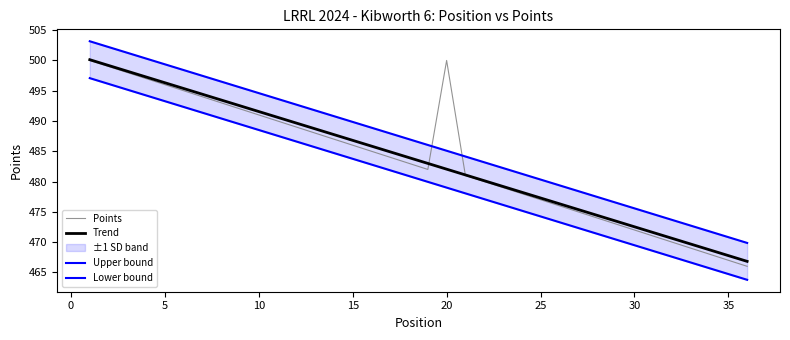

The Points series shows 696.1 at 30. True or false?

False